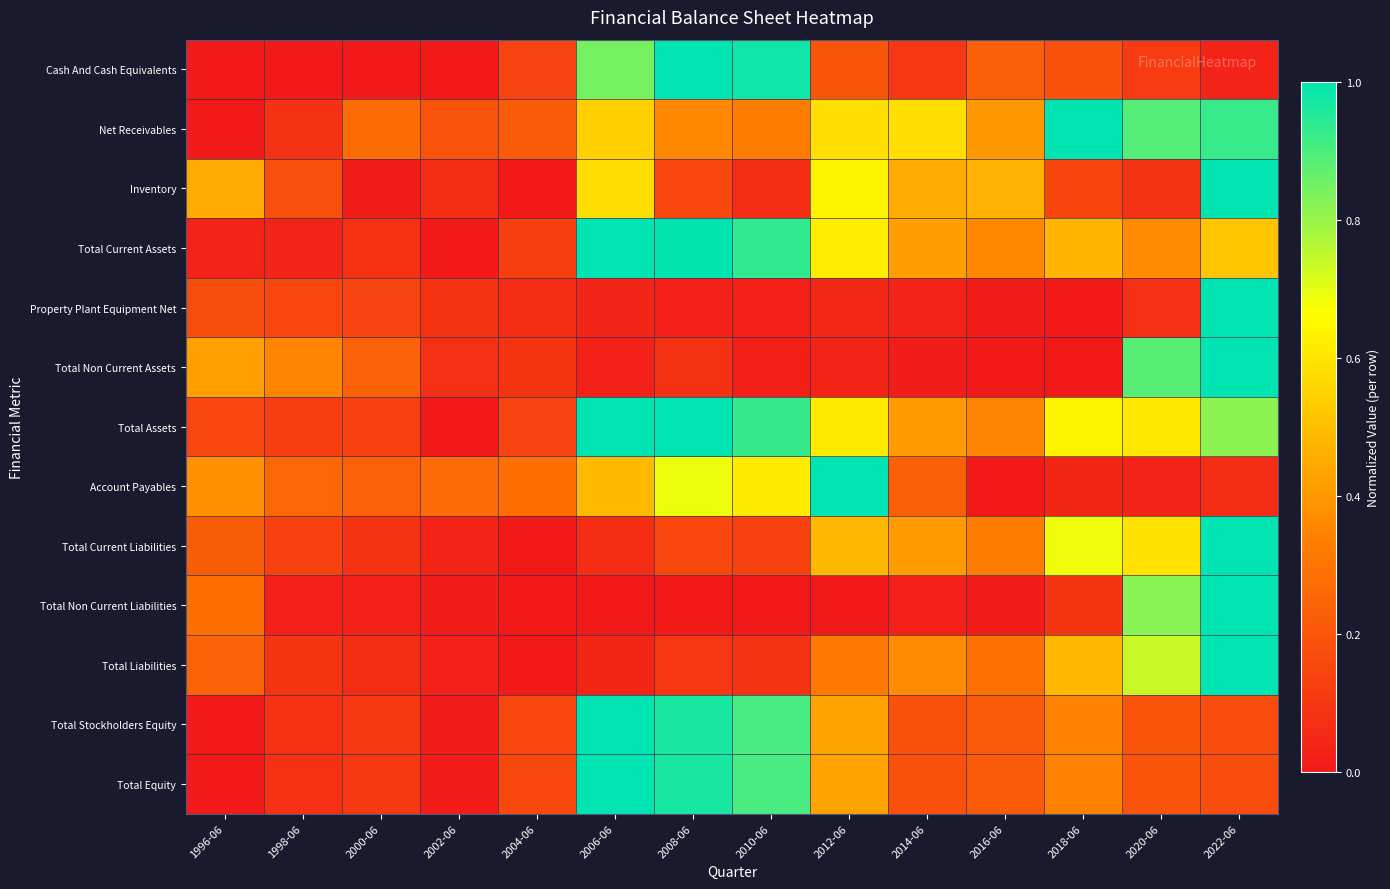

Reading right to left, transcribe all the data shown in this chart.

Cash And Cash Equivalents: 2022-06=0.0	2020-06=0.1	2018-06=0.2	2016-06=0.2	2014-06=0.1	2012-06=0.2	2010-06=1.0	2008-06=1.0	2006-06=0.8	2004-06=0.1	2002-06=0.0	2000-06=0.0	1998-06=0.0	1996-06=0.0
Net Receivables: 2022-06=0.9	2020-06=0.9	2018-06=1.0	2016-06=0.4	2014-06=0.6	2012-06=0.6	2010-06=0.3	2008-06=0.4	2006-06=0.5	2004-06=0.2	2002-06=0.2	2000-06=0.3	1998-06=0.1	1996-06=0.0
Inventory: 2022-06=1.0	2020-06=0.1	2018-06=0.1	2016-06=0.5	2014-06=0.4	2012-06=0.6	2010-06=0.1	2008-06=0.2	2006-06=0.6	2004-06=0.0	2002-06=0.1	2000-06=0.0	1998-06=0.2	1996-06=0.4
Total Current Assets: 2022-06=0.5	2020-06=0.4	2018-06=0.5	2016-06=0.4	2014-06=0.4	2012-06=0.6	2010-06=0.9	2008-06=1.0	2006-06=1.0	2004-06=0.1	2002-06=0.0	2000-06=0.1	1998-06=0.0	1996-06=0.0
Property Plant Equipment Net: 2022-06=1.0	2020-06=0.1	2018-06=0.0	2016-06=0.0	2014-06=0.0	2012-06=0.1	2010-06=0.0	2008-06=0.0	2006-06=0.0	2004-06=0.1	2002-06=0.1	2000-06=0.1	1998-06=0.1	1996-06=0.2
Total Non Current Assets: 2022-06=1.0	2020-06=0.9	2018-06=0.0	2016-06=0.0	2014-06=0.0	2012-06=0.0	2010-06=0.0	2008-06=0.1	2006-06=0.0	2004-06=0.1	2002-06=0.1	2000-06=0.2	1998-06=0.3	1996-06=0.4
Total Assets: 2022-06=0.8	2020-06=0.6	2018-06=0.6	2016-06=0.3	2014-06=0.4	2012-06=0.6	2010-06=0.9	2008-06=1.0	2006-06=1.0	2004-06=0.1	2002-06=0.0	2000-06=0.1	1998-06=0.1	1996-06=0.1
Account Payables: 2022-06=0.1	2020-06=0.0	2018-06=0.0	2016-06=0.0	2014-06=0.2	2012-06=1.0	2010-06=0.6	2008-06=0.7	2006-06=0.5	2004-06=0.3	2002-06=0.3	2000-06=0.2	1998-06=0.3	1996-06=0.4
Total Current Liabilities: 2022-06=1.0	2020-06=0.6	2018-06=0.7	2016-06=0.3	2014-06=0.4	2012-06=0.5	2010-06=0.1	2008-06=0.2	2006-06=0.1	2004-06=0.0	2002-06=0.0	2000-06=0.1	1998-06=0.1	1996-06=0.2
Total Non Current Liabilities: 2022-06=1.0	2020-06=0.8	2018-06=0.1	2016-06=0.0	2014-06=0.0	2012-06=0.0	2010-06=0.0	2008-06=0.0	2006-06=0.0	2004-06=0.0	2002-06=0.0	2000-06=0.0	1998-06=0.0	1996-06=0.3
Total Liabilities: 2022-06=1.0	2020-06=0.7	2018-06=0.5	2016-06=0.3	2014-06=0.4	2012-06=0.3	2010-06=0.1	2008-06=0.1	2006-06=0.0	2004-06=0.0	2002-06=0.0	2000-06=0.1	1998-06=0.1	1996-06=0.2
Total Stockholders Equity: 2022-06=0.2	2020-06=0.2	2018-06=0.3	2016-06=0.2	2014-06=0.2	2012-06=0.4	2010-06=0.9	2008-06=1.0	2006-06=1.0	2004-06=0.2	2002-06=0.0	2000-06=0.1	1998-06=0.1	1996-06=0.0
Total Equity: 2022-06=0.2	2020-06=0.2	2018-06=0.3	2016-06=0.2	2014-06=0.2	2012-06=0.4	2010-06=0.9	2008-06=1.0	2006-06=1.0	2004-06=0.2	2002-06=0.0	2000-06=0.1	1998-06=0.1	1996-06=0.0